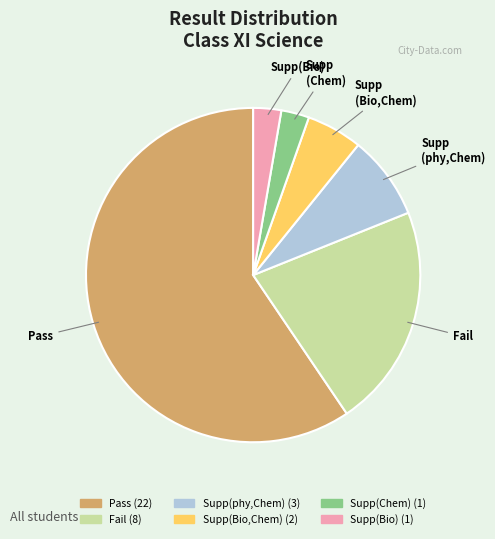

Which category has the biggest portion of the pie?

Pass